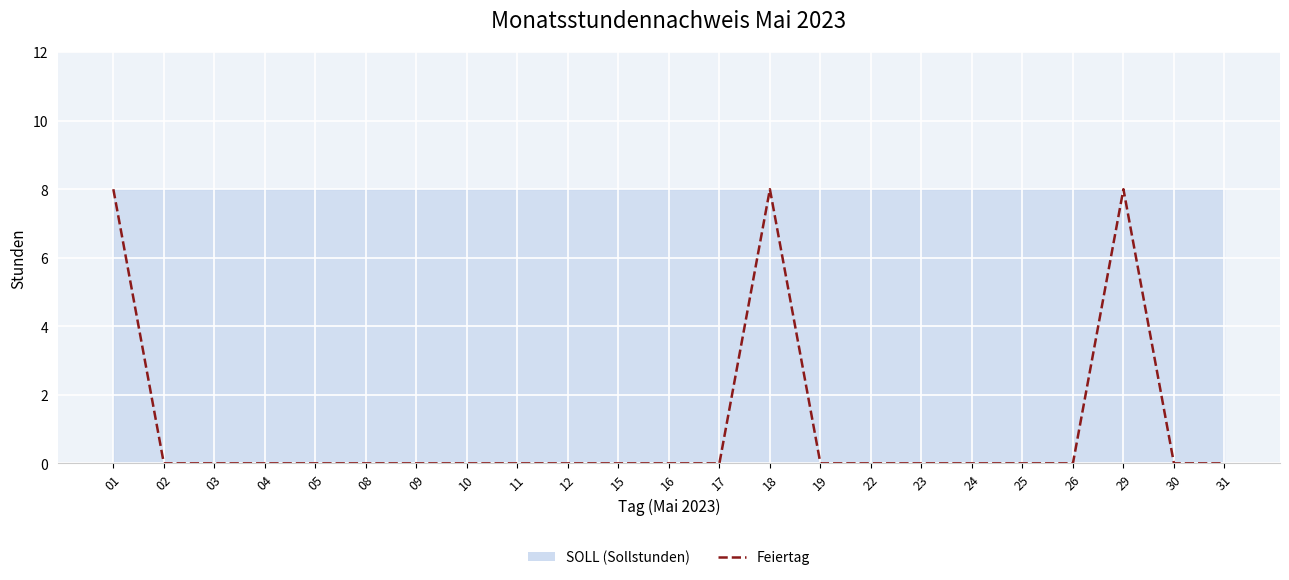

Reading right to left, extract all data points from this chart.

0	0	8	0	0	0	0	0	0	8	0	0	0	0	0	0	0	0	0	0	0	0	8